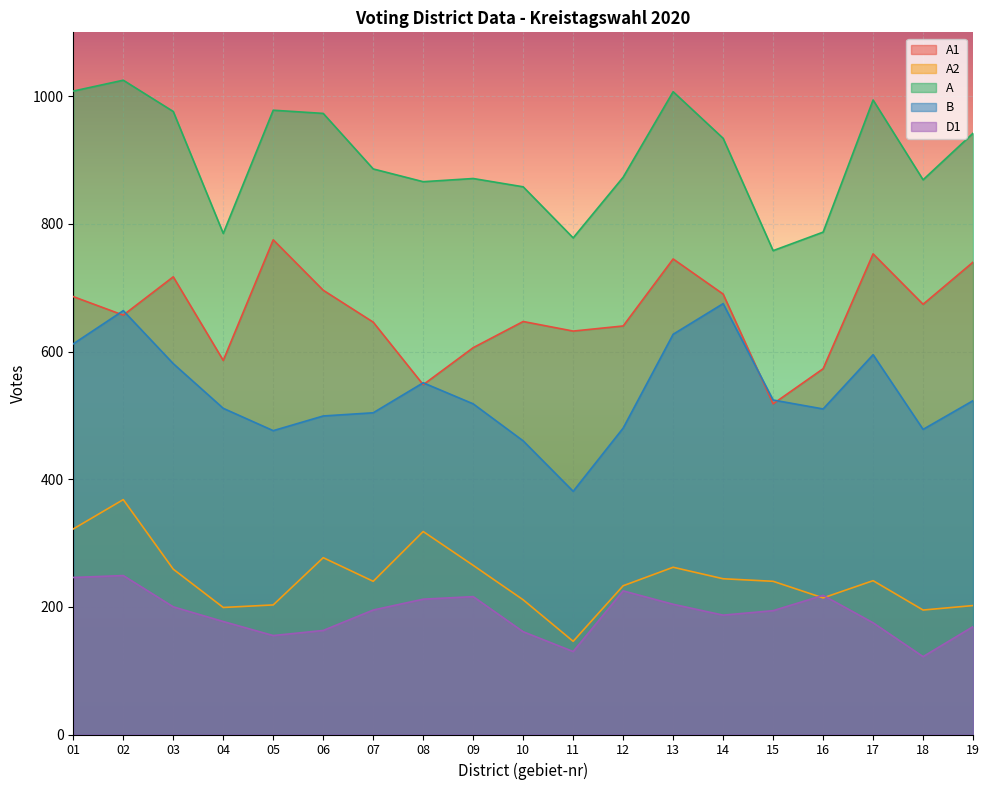

True or false: A1 has a value of 775 at 05.

True